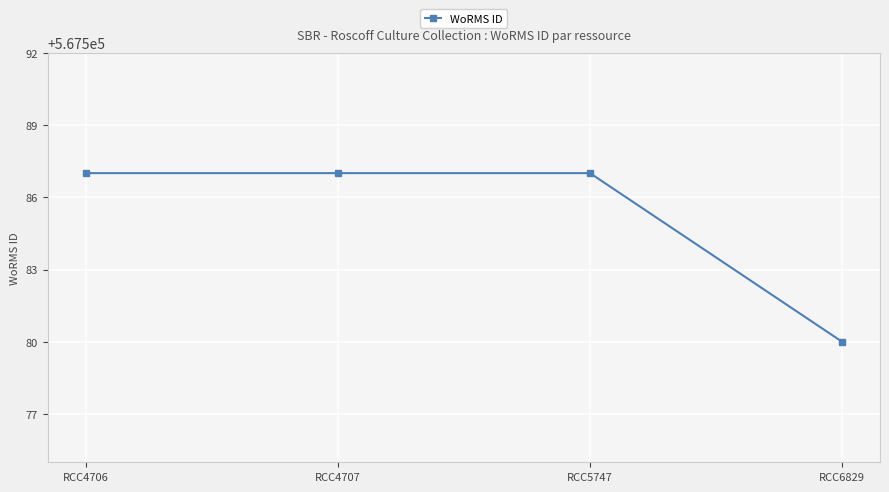

Count the number of data series in this chart.

1